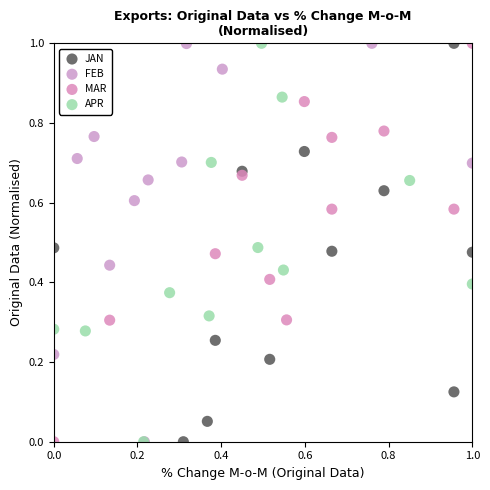

What are all the series names shown in the legend?

JAN, FEB, MAR, APR